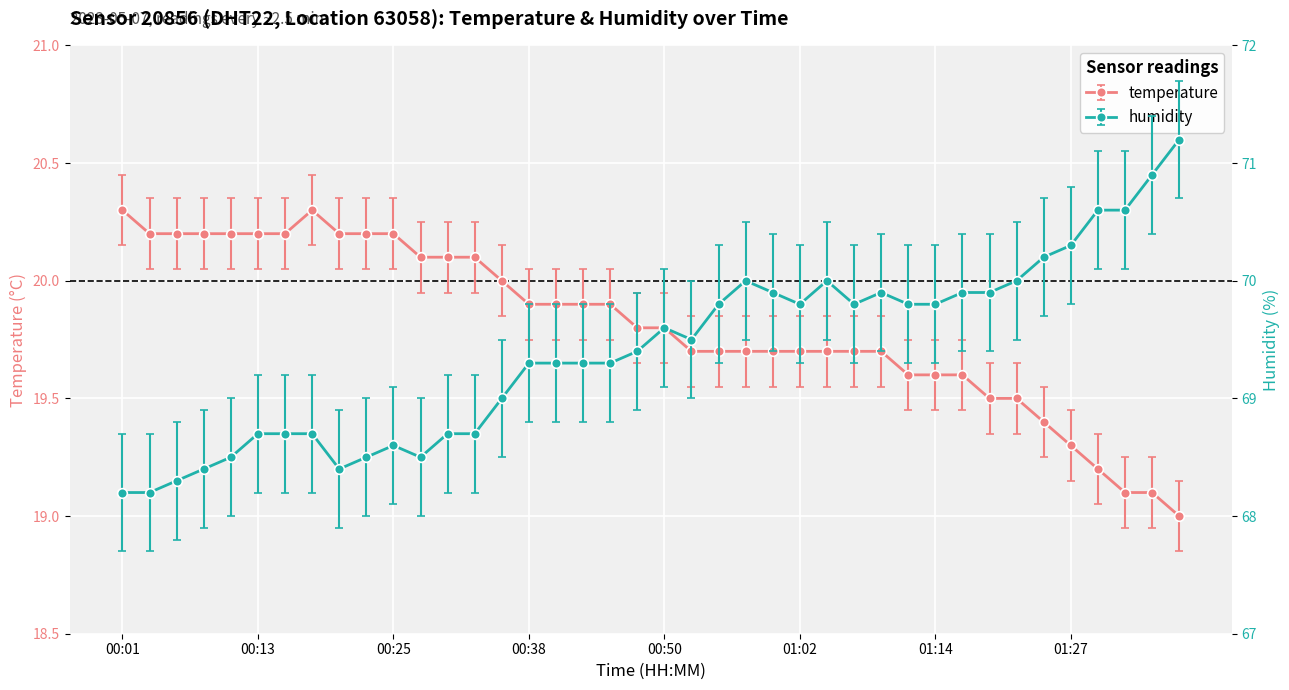

What is the difference between the highest and lowest values at 00:38?

49.4